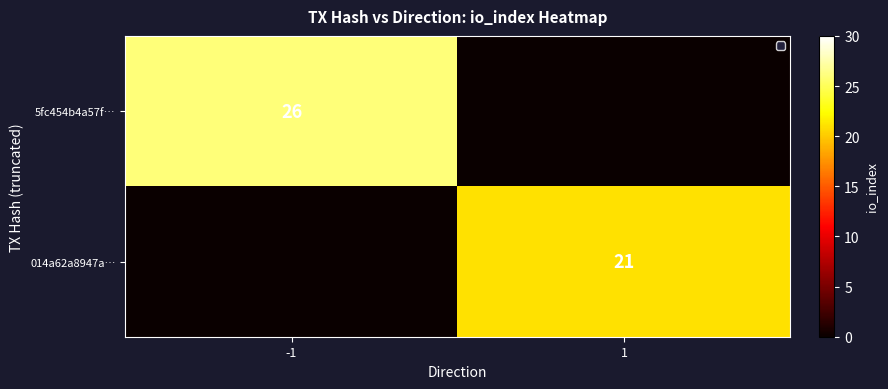

The value of 5fc454b4a57f… at -1 is 15. True or false?

False